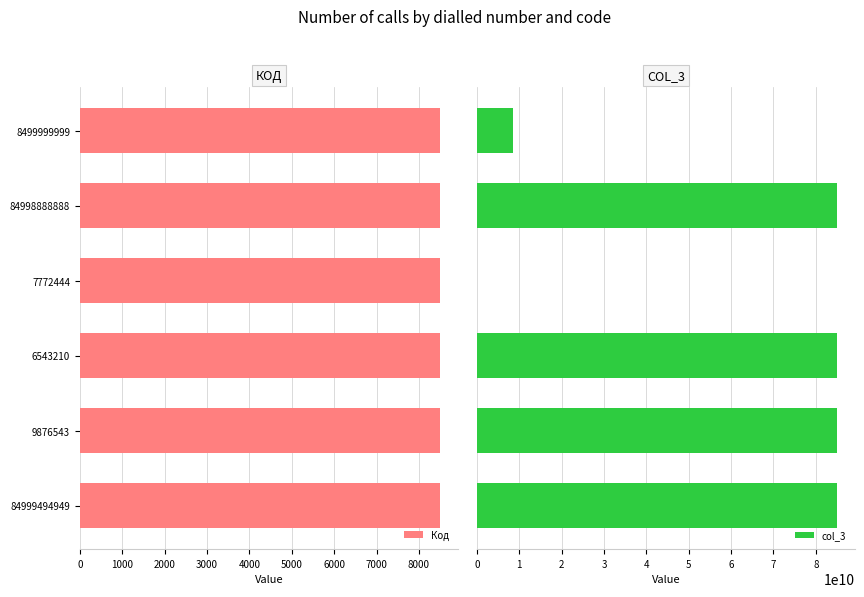

What is the value of the Код bar at the 3rd from the left?

8499